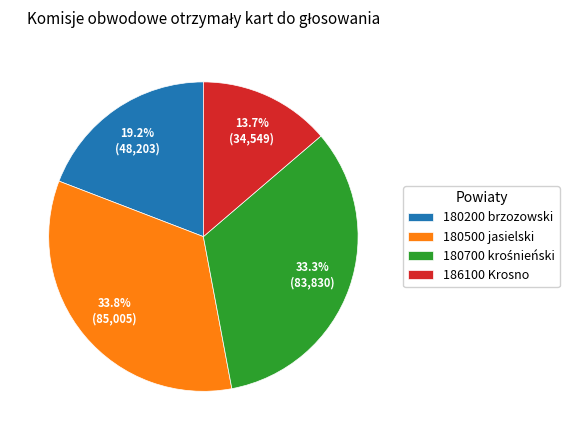

Approximately how many times larger is the value at 180500 jasielski compared to 186100 Krosno?

2.5